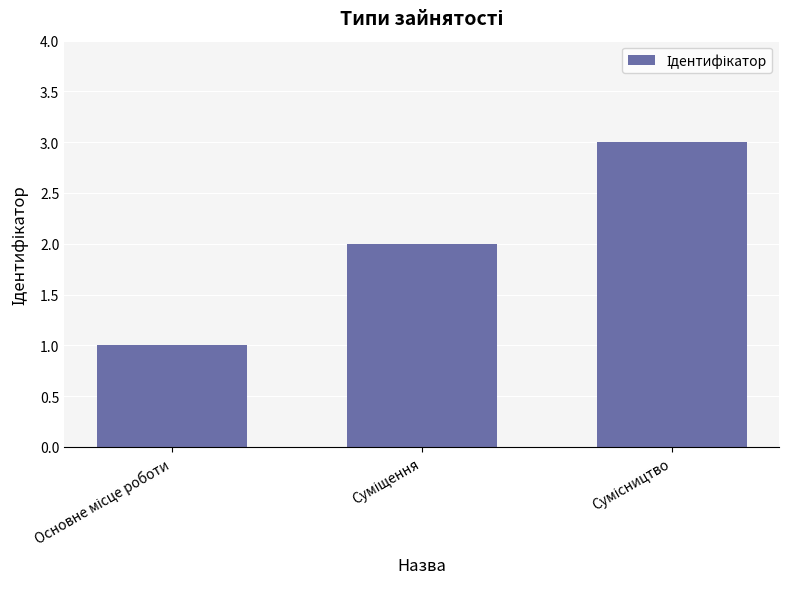

Count the number of data series in this chart.

1